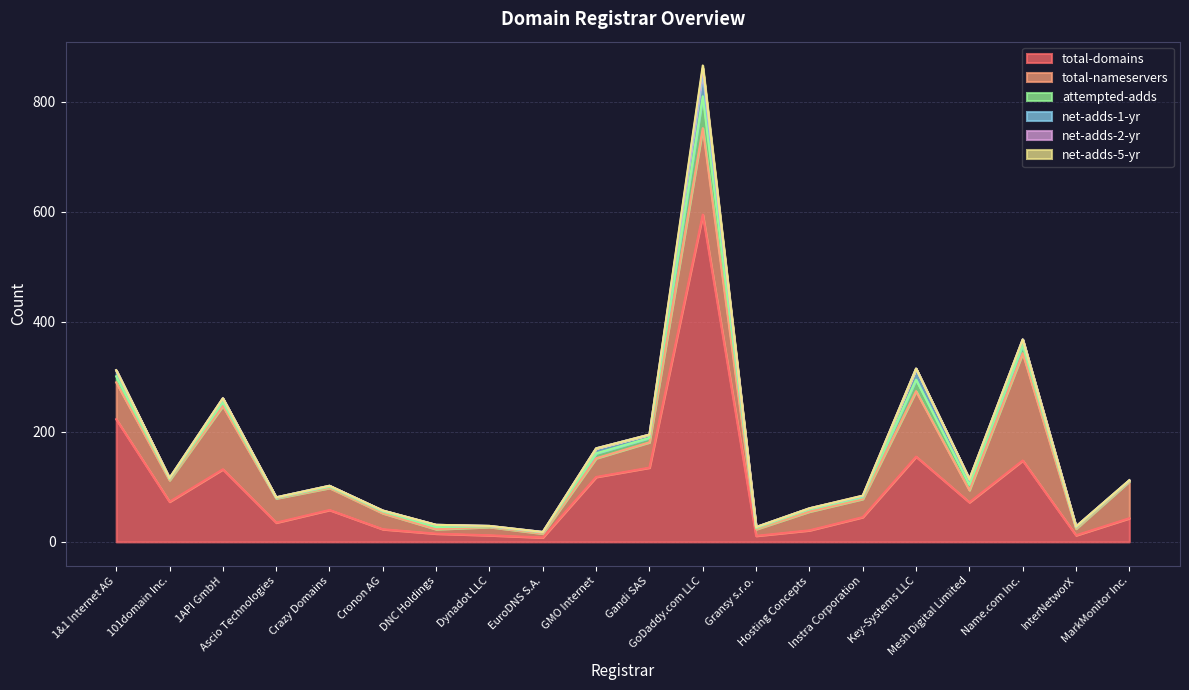

The value of attempted-adds at 1&1 Internet AG is 3. True or false?

False